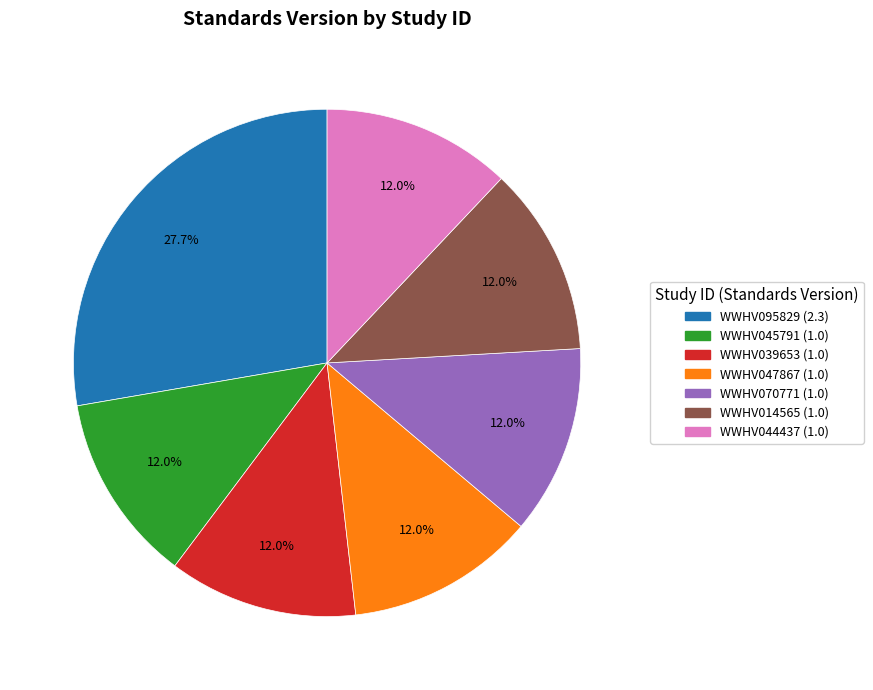

Which category has the biggest portion of the pie?

WWHV095829